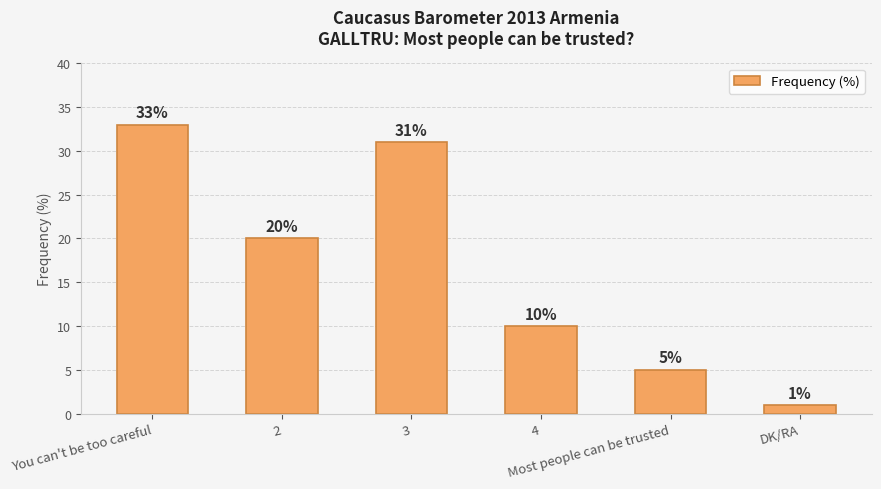

What position from the right is You can't be too careful?

6